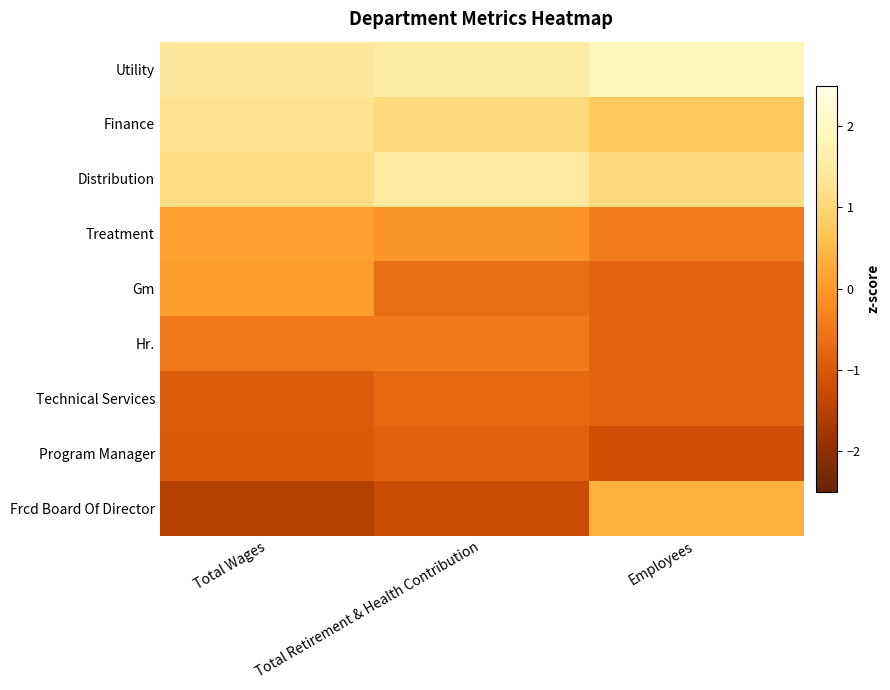

Which has a higher value, Total Wages or Total Retirement & Health Contribution?

Total Retirement & Health Contribution